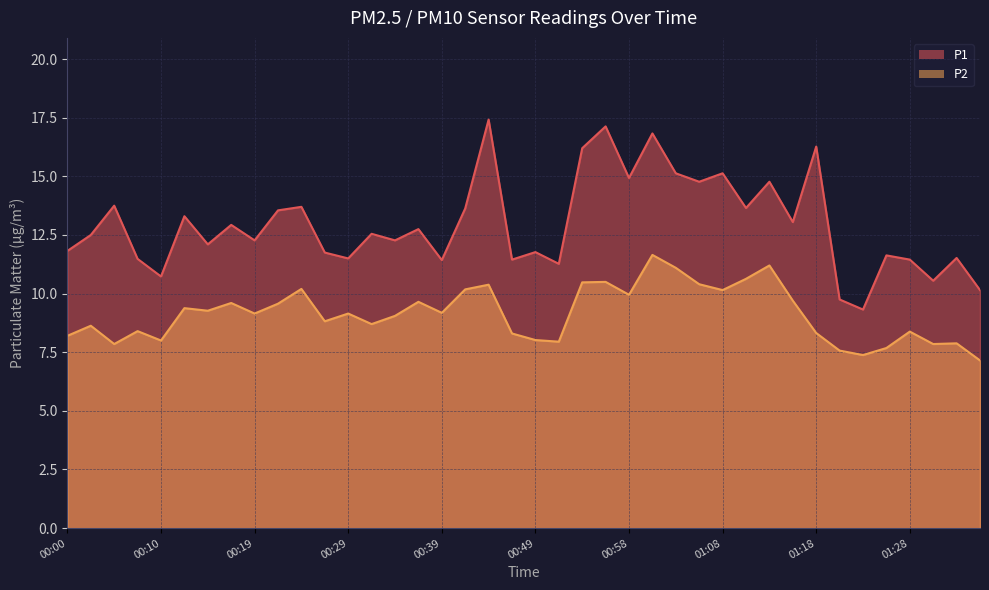

What is the difference between the second highest and minimum values in the P2 series?

4.0